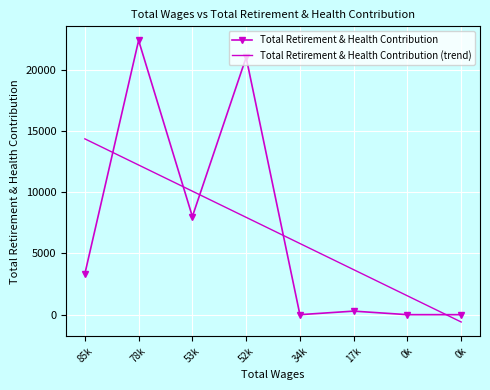

What are all the series names shown in the legend?

Total Retirement & Health Contribution, Total Retirement & Health Contribution (trend)